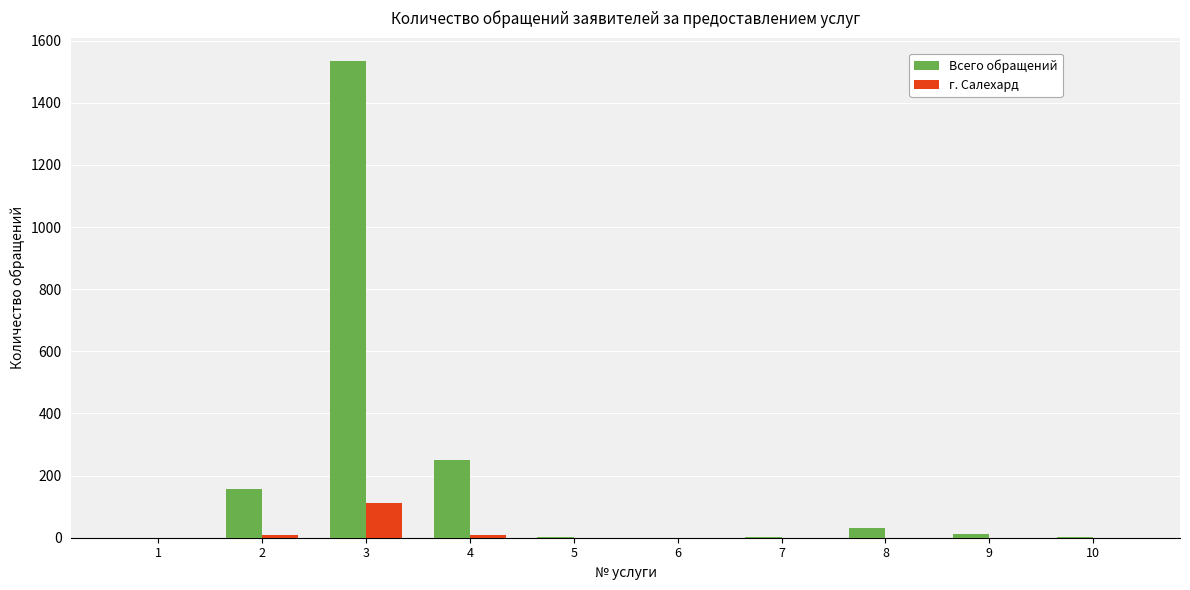

What is the greatest value displayed?

1533